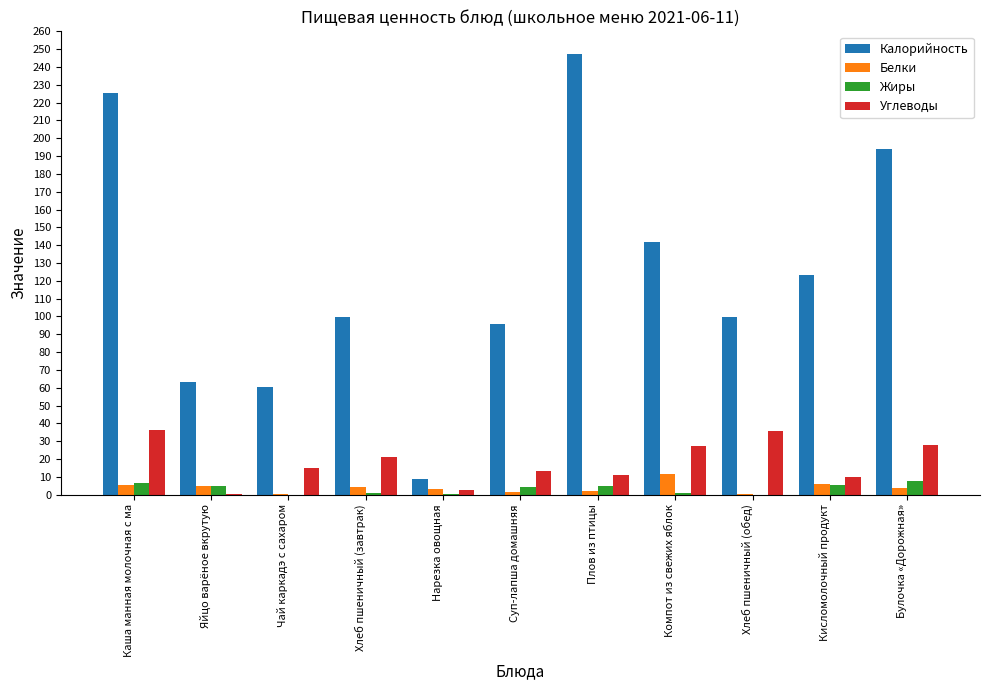

How many data points in Углеводы are above 15?

6